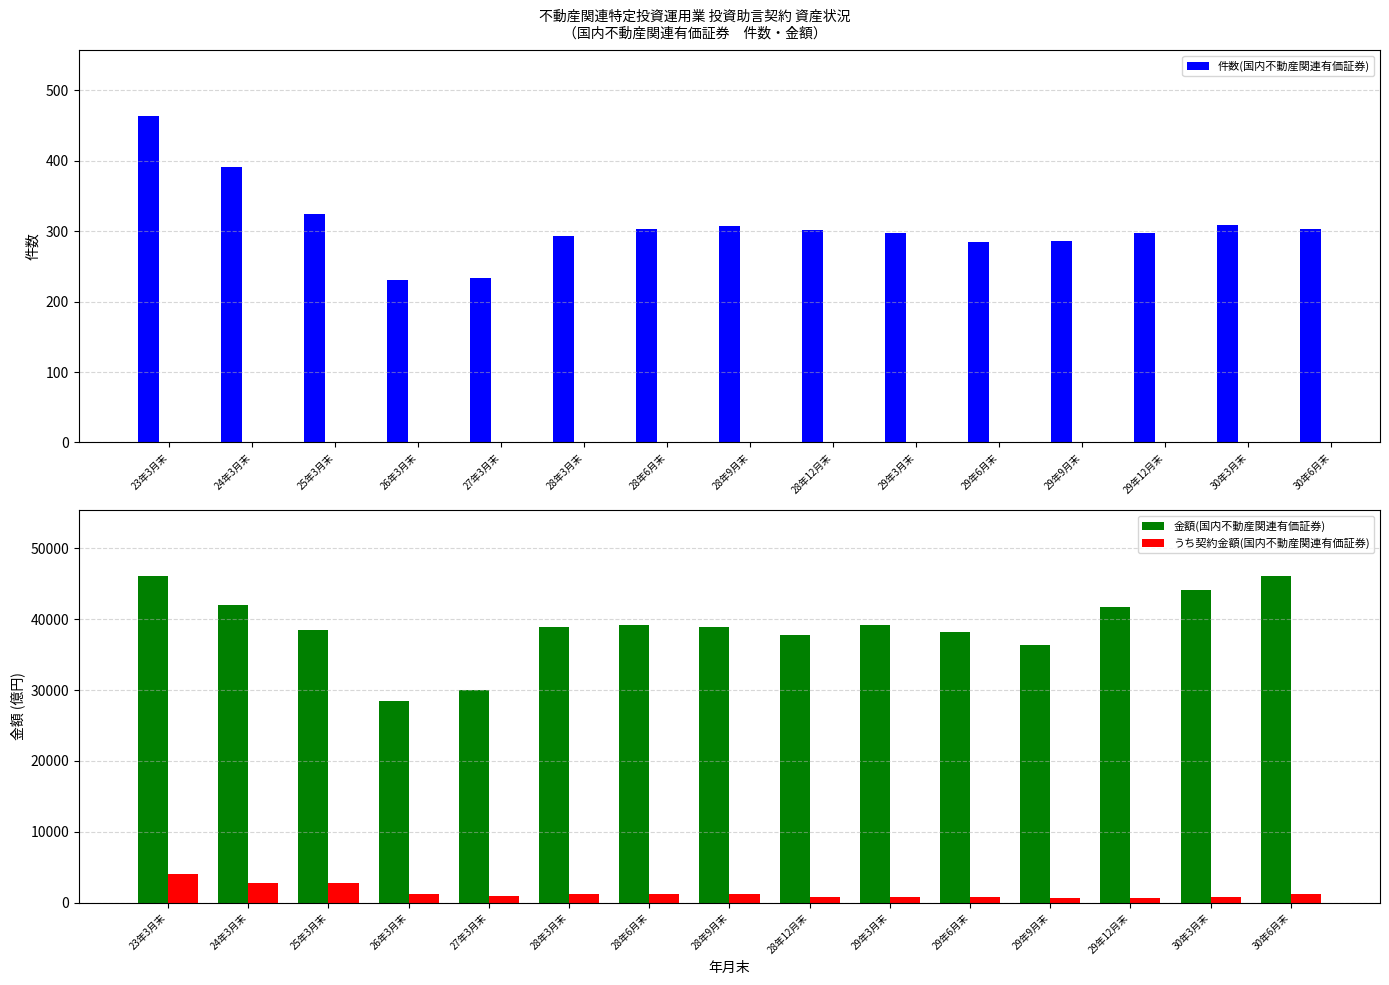

Rank the categories by 件数(国内不動産関連有価証券) value from highest to lowest.

23年3月末, 24年3月末, 25年3月末, 30年3月末, 28年9月末, 28年6月末, 30年6月末, 28年12月末, 29年3月末, 29年12月末, 28年3月末, 29年9月末, 29年6月末, 27年3月末, 26年3月末